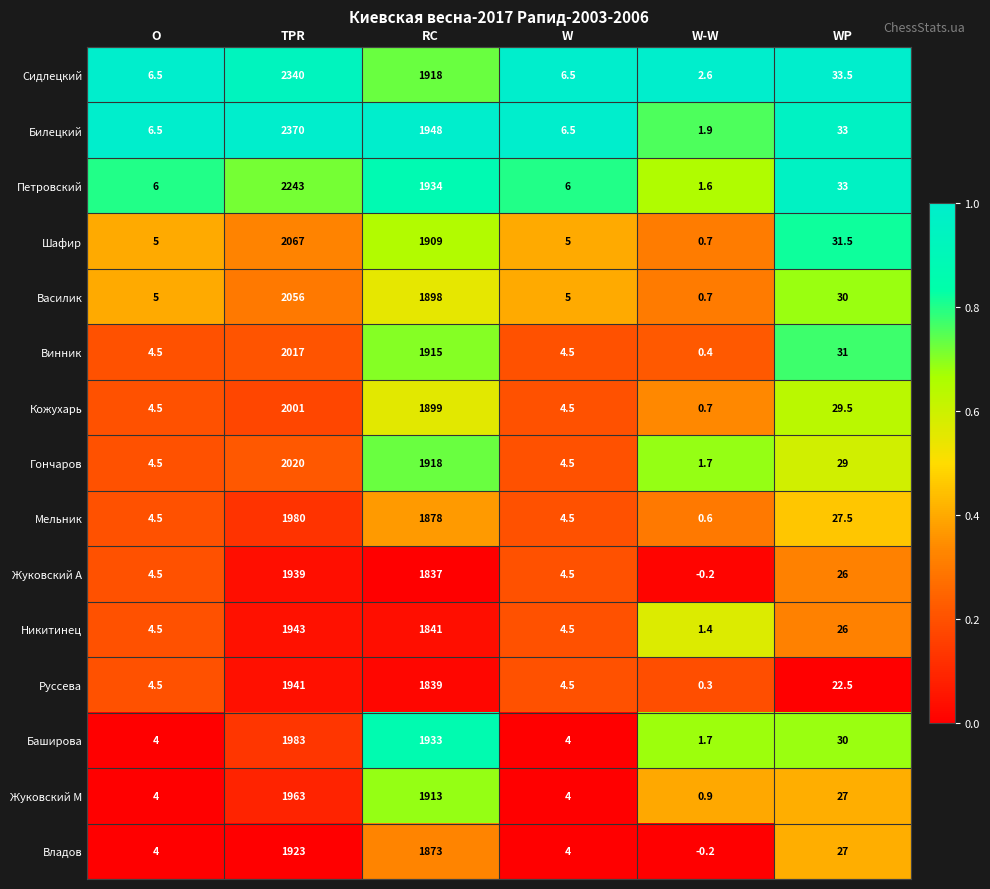

What is the difference between the maximum and minimum values in the Кожухарь series?

2000.3